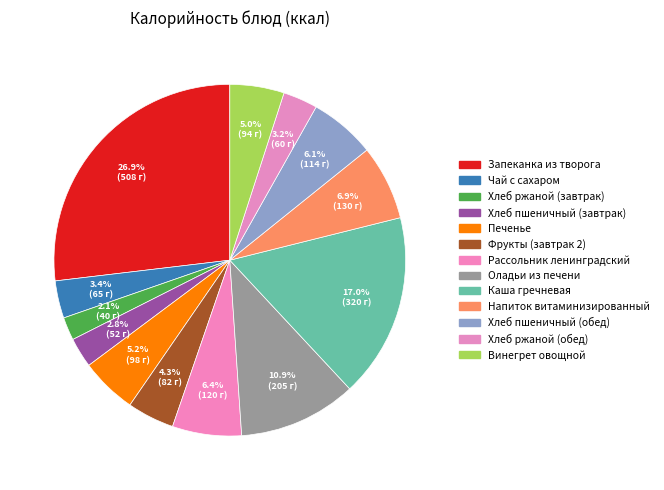

Does Запеканка из творога represent more than half of the total?

No